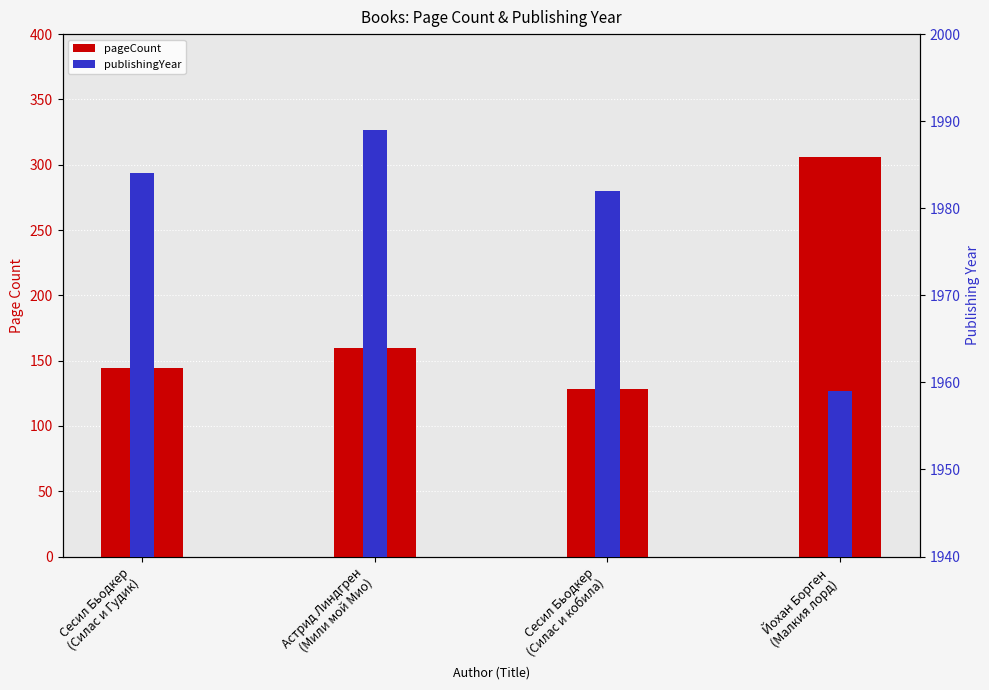

What is the difference between the highest and lowest values at Сесил Бьодкер
(Силас и кобила)?

1854